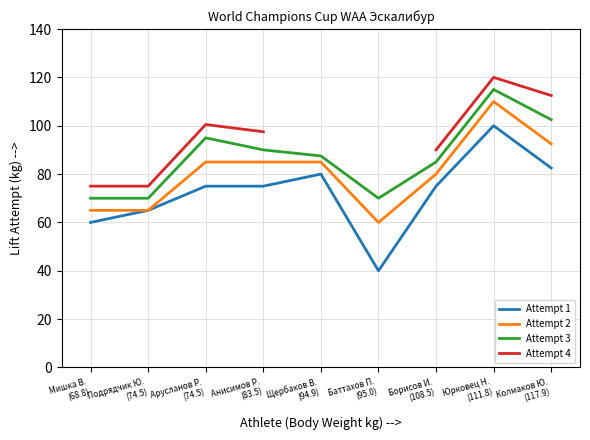

True or false: Attempt 3 and Attempt 4 intersect in this chart.

False